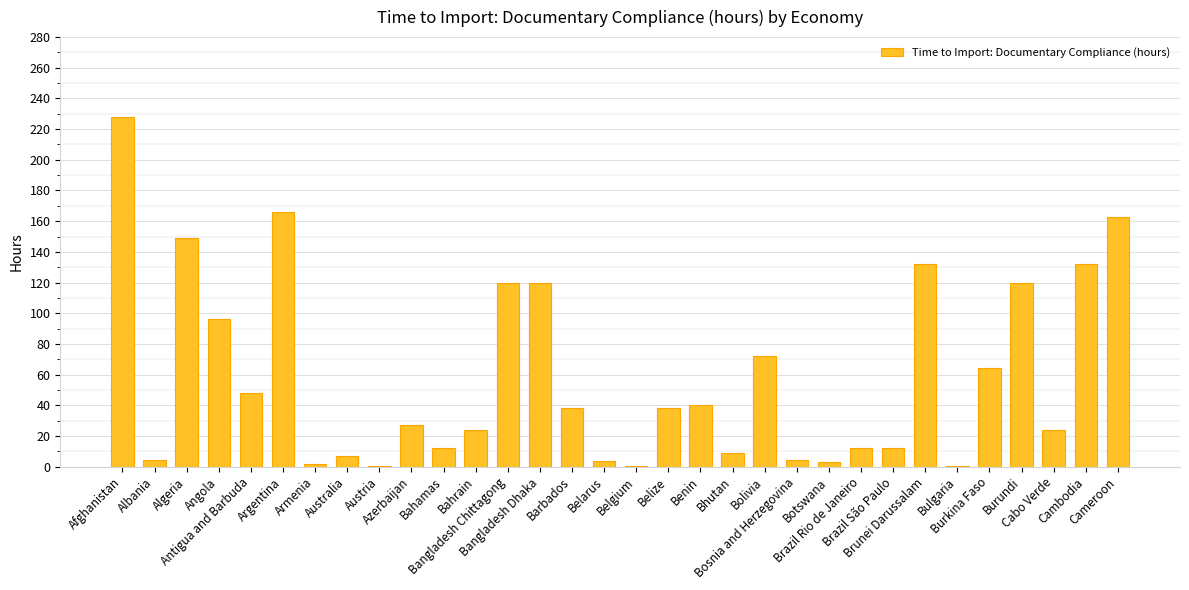

At which category does the chart reach its peak across all series?

Afghanistan